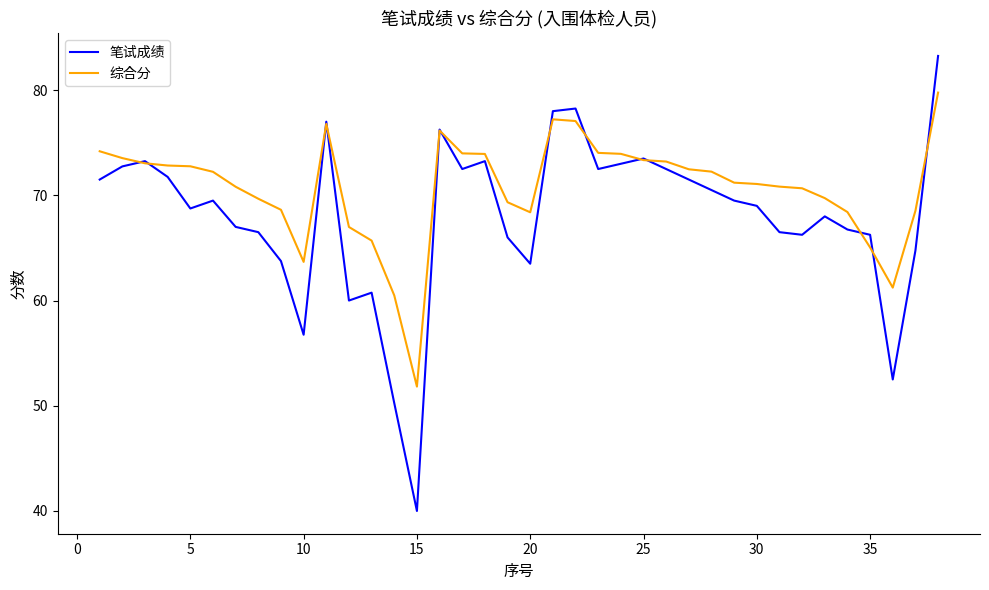

What is the difference between the maximum and second lowest values in the 笔试成绩 series?

33.0